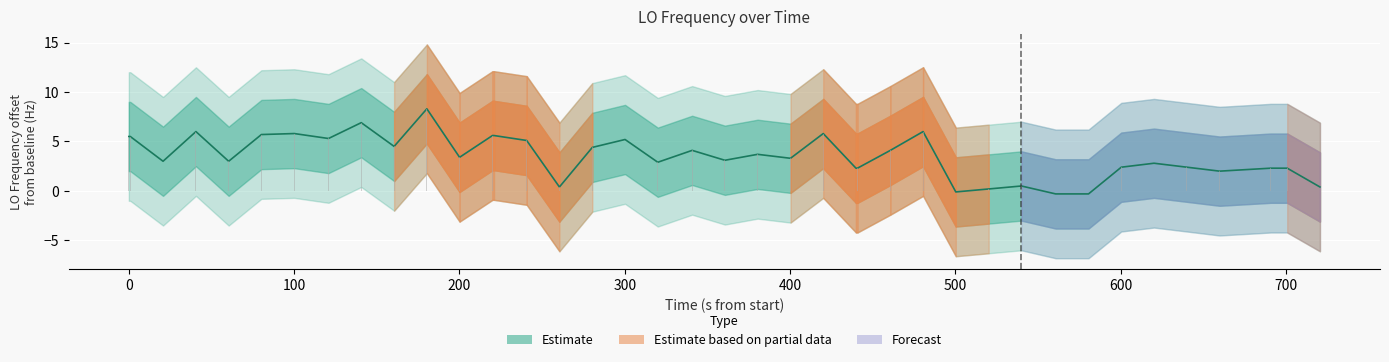

What is the average value of the LO_Frequency (offset) series?

3.5